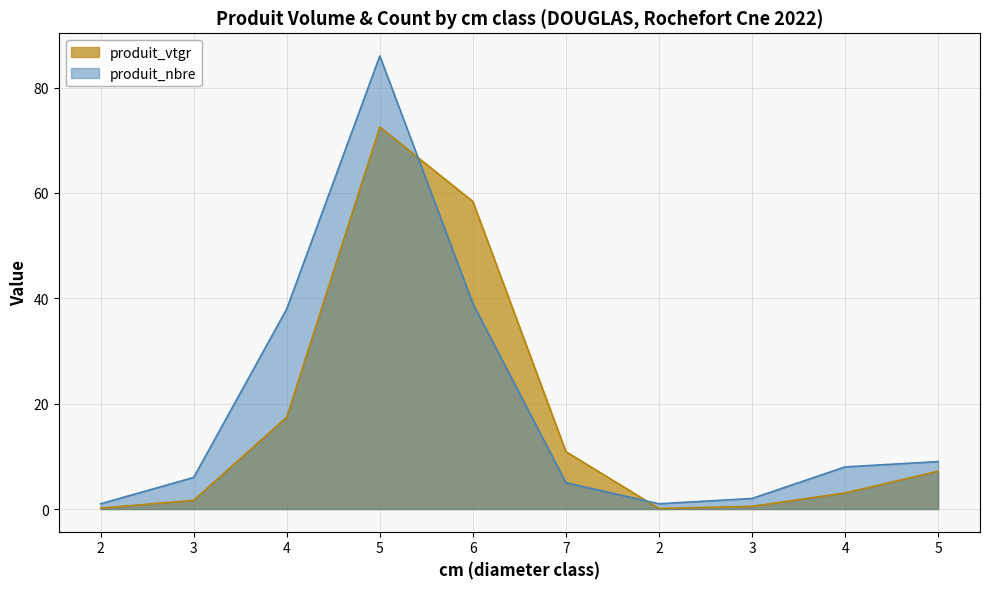

Between 5 and 7, which series saw the biggest shift?

produit_nbre